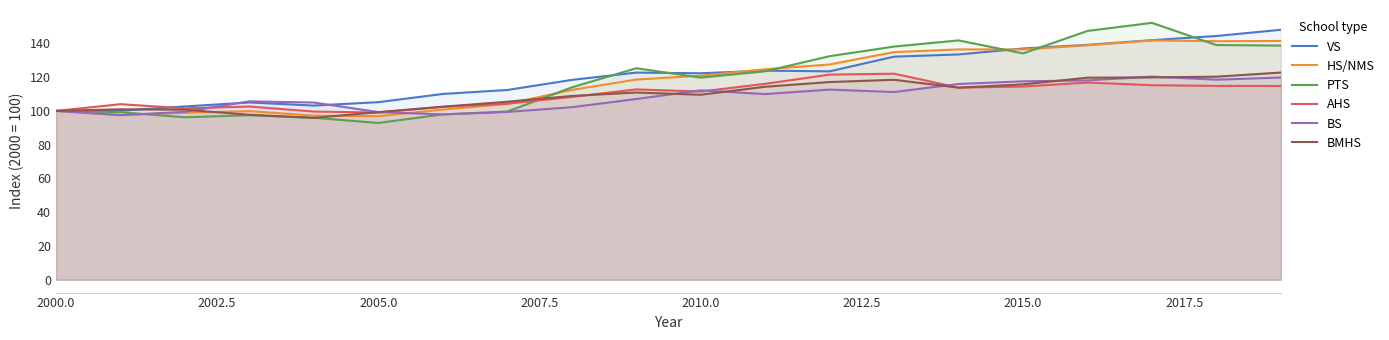

Reading left to right, what are all the values shown in this chart?

VS: 100.0	100.1	102.7	105.0	103.2	105.2	110.1	112.4	118.4	122.7	122.3	123.9	123.4	132.1	133.5	137.0	139.1	141.9	144.4	148.1
HS/NMS: 100.0	97.6	98.9	99.9	97.2	96.9	100.8	104.1	112.4	118.6	120.9	124.7	127.5	134.8	136.4	136.4	138.9	141.7	141.3	141.5
PTS: 100.0	99.2	96.2	97.4	95.9	92.9	98.0	99.6	113.9	125.3	119.7	123.5	132.4	138.1	141.8	134.1	147.4	152.2	139.0	138.7
AHS: 100.0	104.0	101.5	102.6	99.6	99.0	102.4	104.3	108.3	112.7	111.5	116.0	121.5	122.0	113.8	114.4	116.8	115.2	114.8	114.8
BS: 100.0	97.5	99.4	105.7	105.0	99.3	97.9	99.4	102.2	107.0	112.2	110.0	112.6	111.2	115.9	117.5	118.1	120.3	118.5	119.8
BMHS: 100.0	101.0	100.7	97.7	95.9	99.3	102.5	105.4	108.9	110.9	109.6	114.3	117.1	118.4	113.8	115.7	119.7	119.9	120.3	122.7